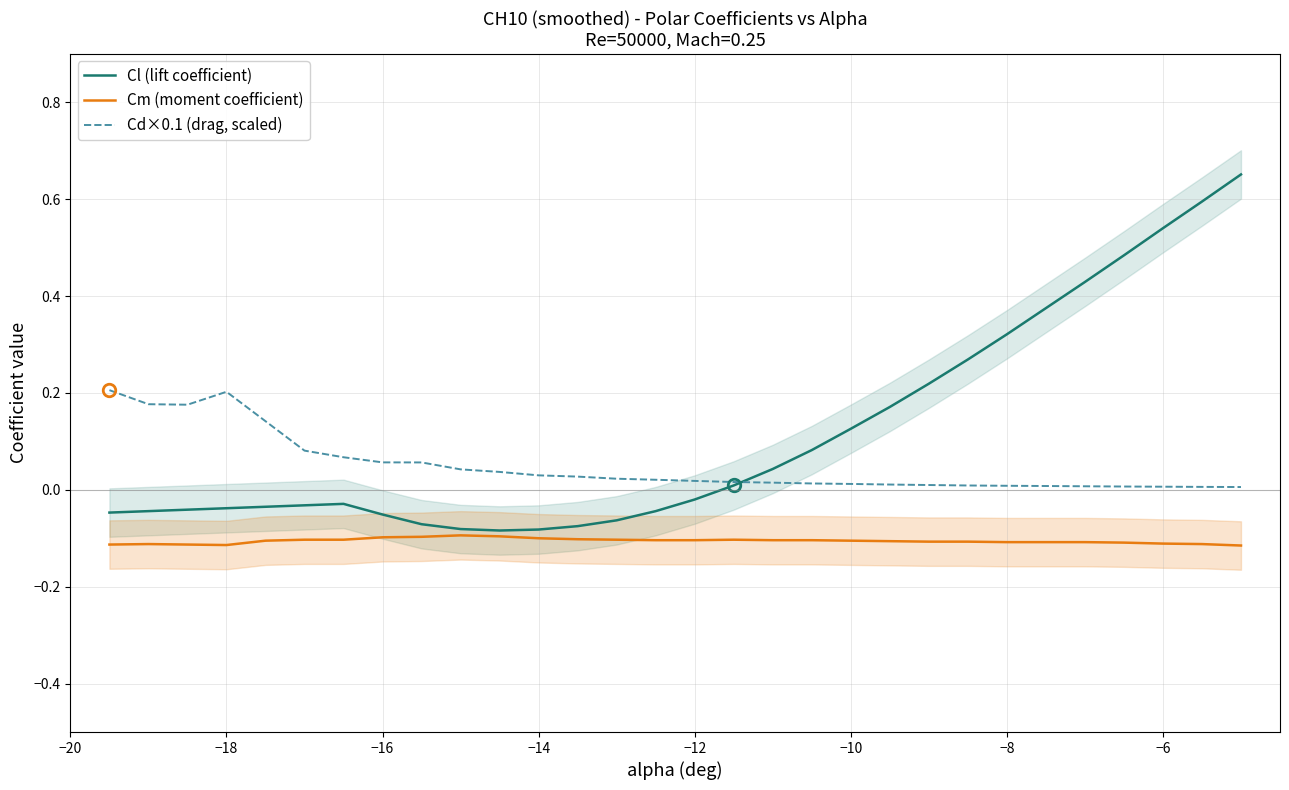

True or false: Cd×0.1 (drag, scaled) and Cm (moment coefficient) intersect in this chart.

False